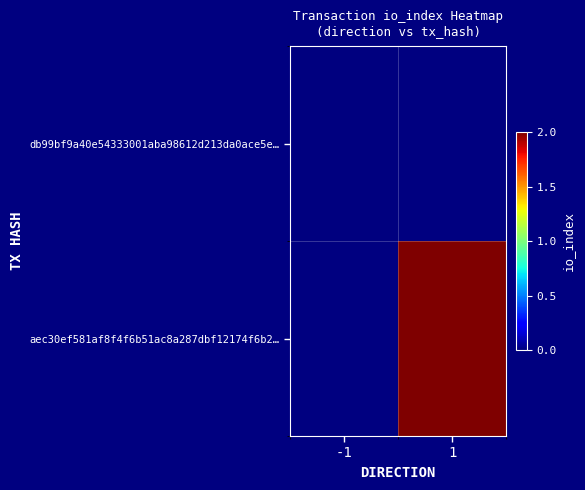

Rank the series by their average value, from lowest to highest.

db99bf9a40e54333001aba98612d213da0ace5e…, aec30ef581af8f4f6b51ac8a287dbf12174f6b2…